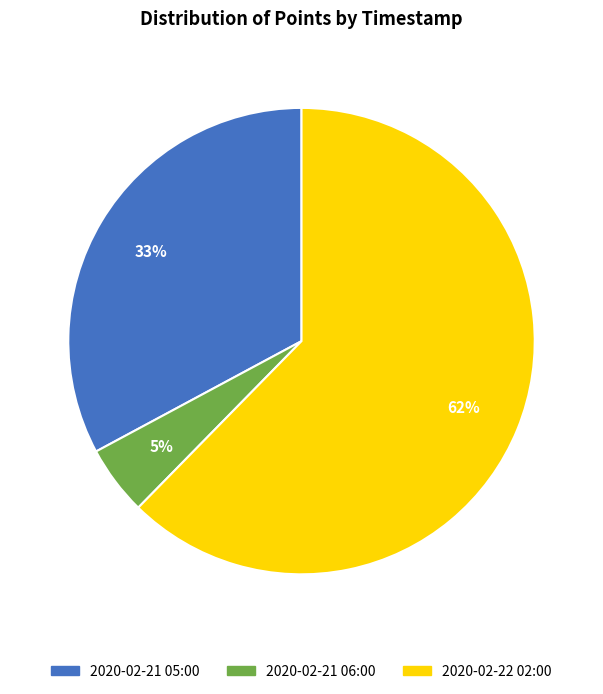

Between 2020-02-22 02:00 and 2020-02-21 05:00, which is larger?

2020-02-22 02:00